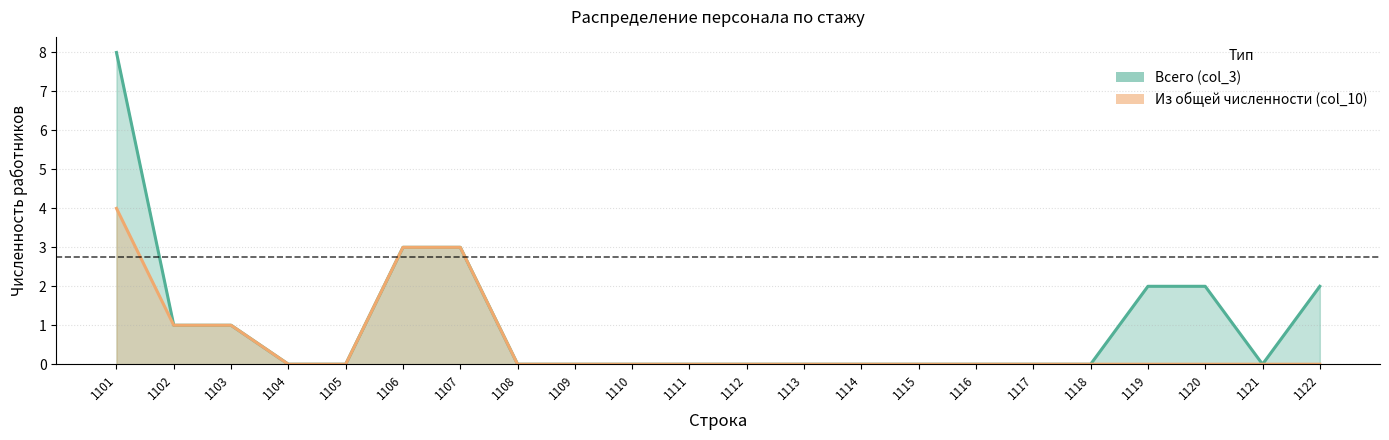

Which series has the largest range (max minus min)?

Всего (col_3)